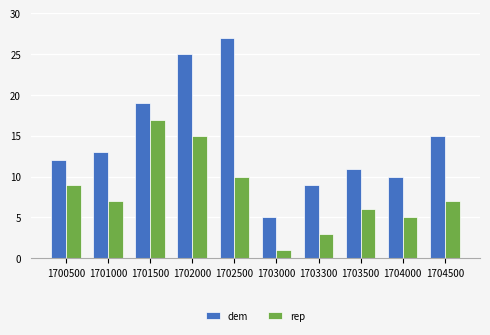

True or false: rep has a value of 1 at 1703300.

False